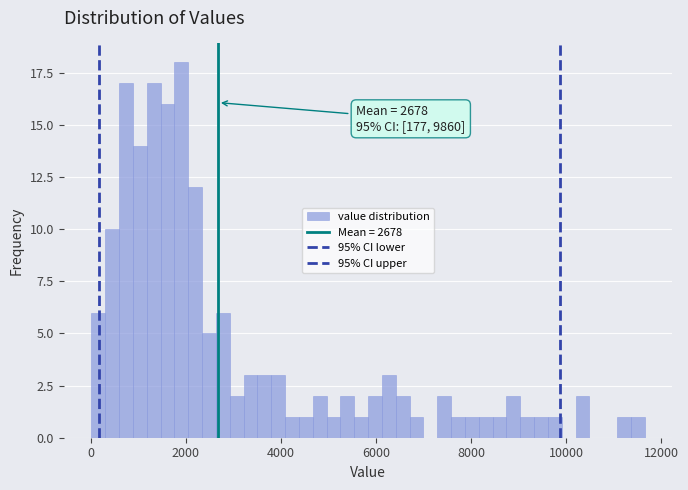

Read against the x-axis, roughly where is the centre of the tallest bar?

2000